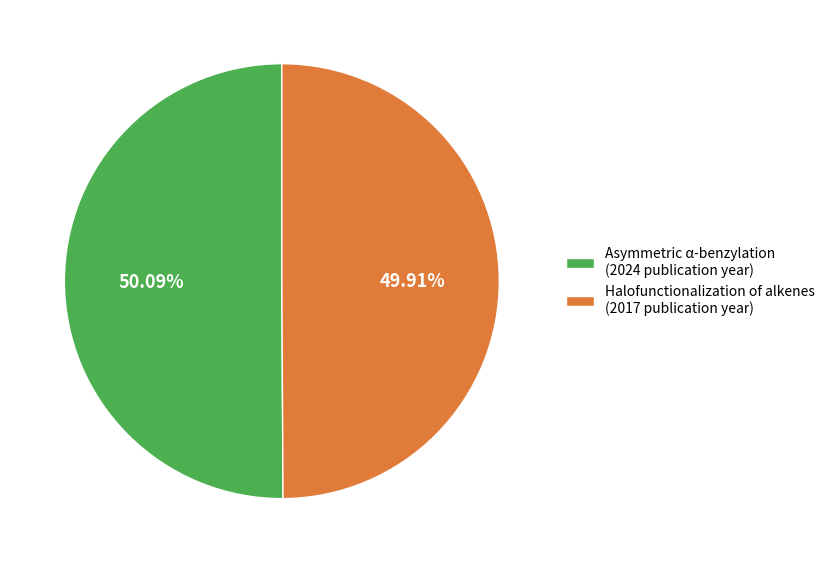

Is the sum of Halofunctionalization of alkenes (2017 publication year) and Asymmetric α-benzylation (2024 publication year) greater than half?

Yes